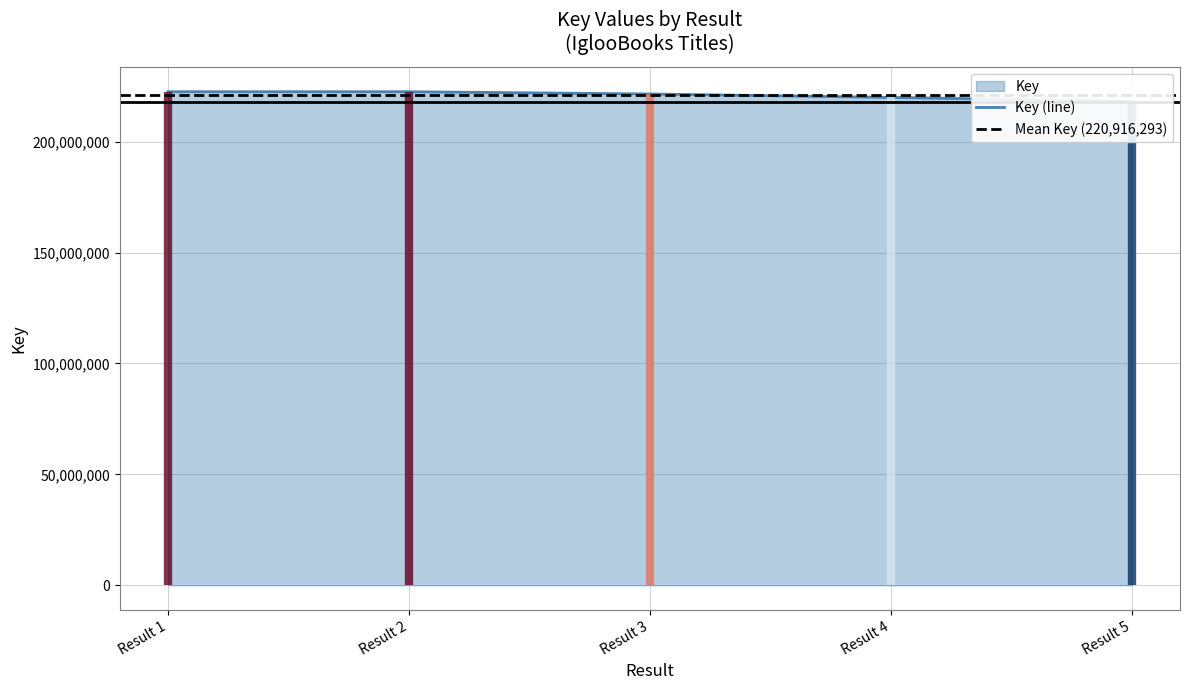

What is the approximate value at Result 3, to the nearest 50?

221490050